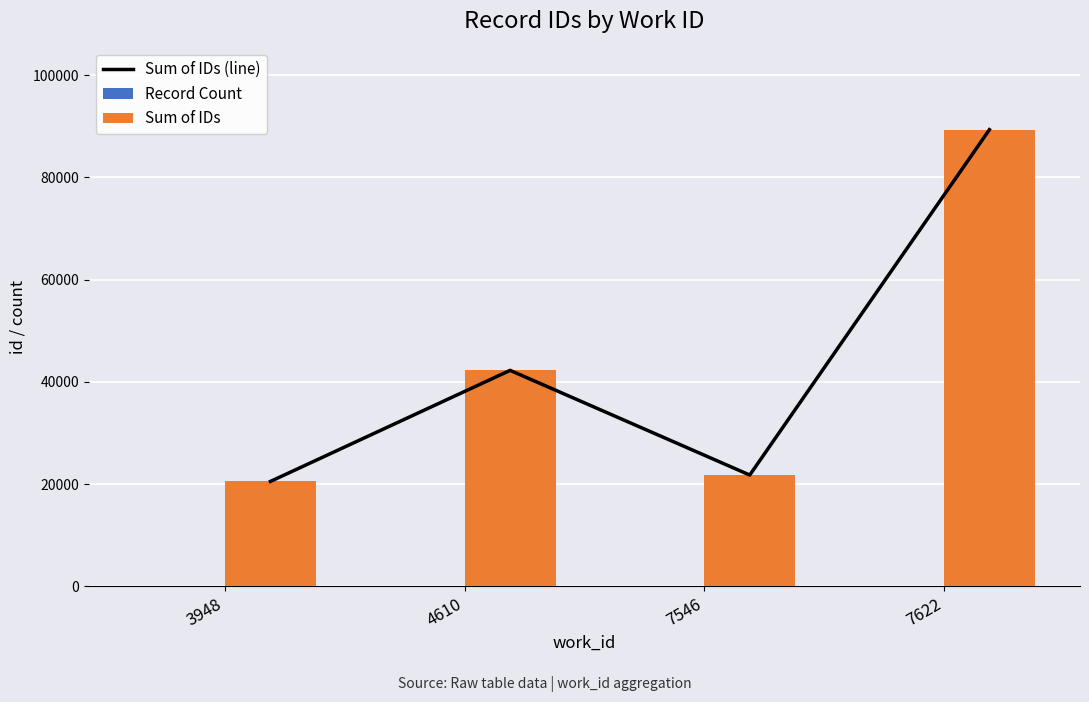

Where is Sum of IDs (line) nearest to the value 54944?

4610